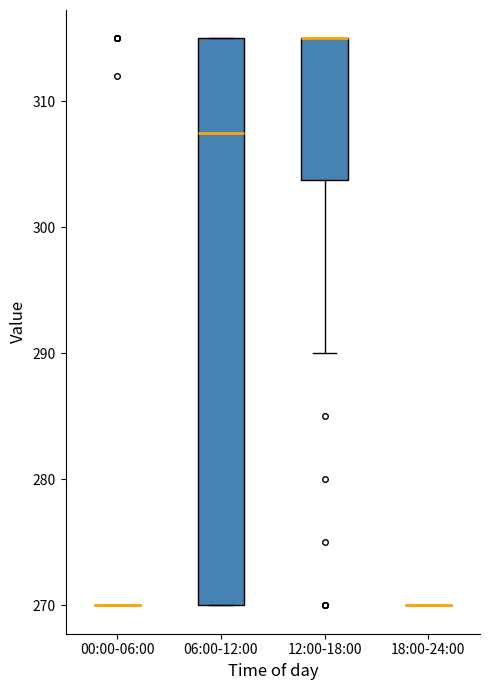

Which box is the tallest, from its lower edge to its upper edge?

06:00-12:00